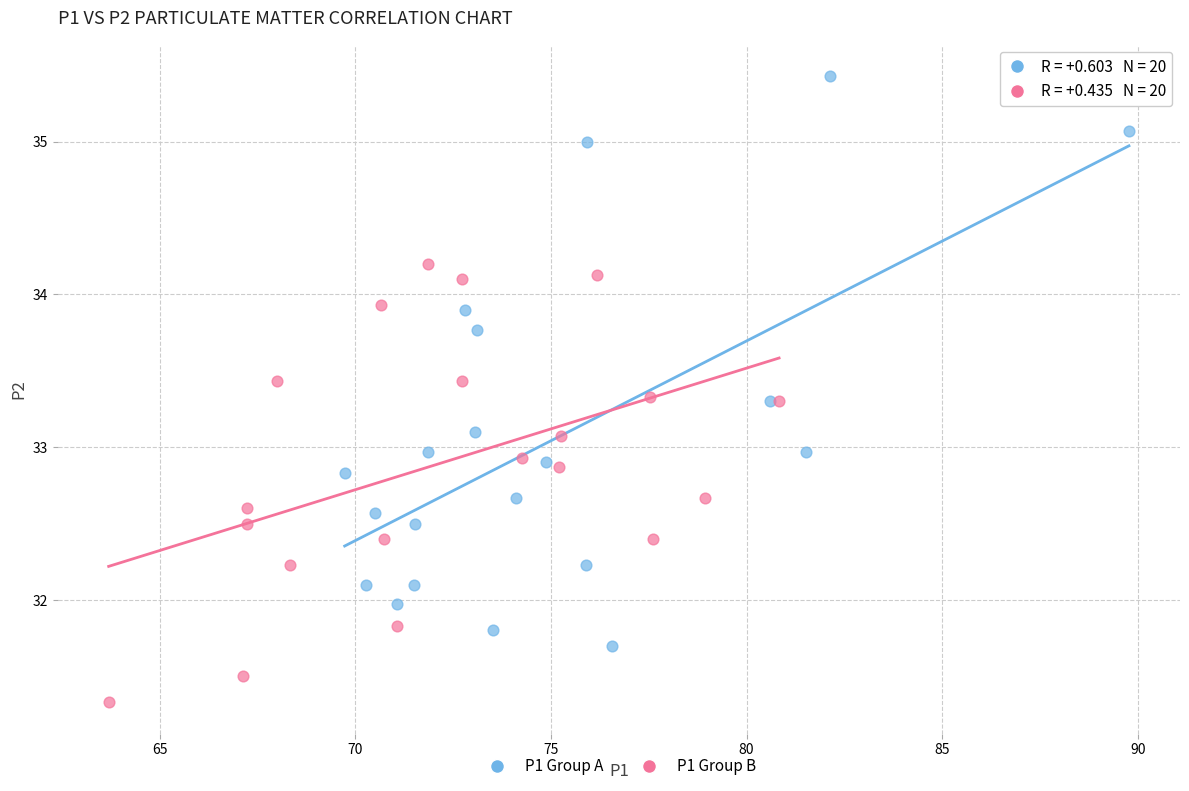

Which series reaches the maximum Y coordinate?

P1 Group A